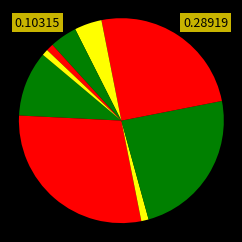

Does any single category account for the majority?

No